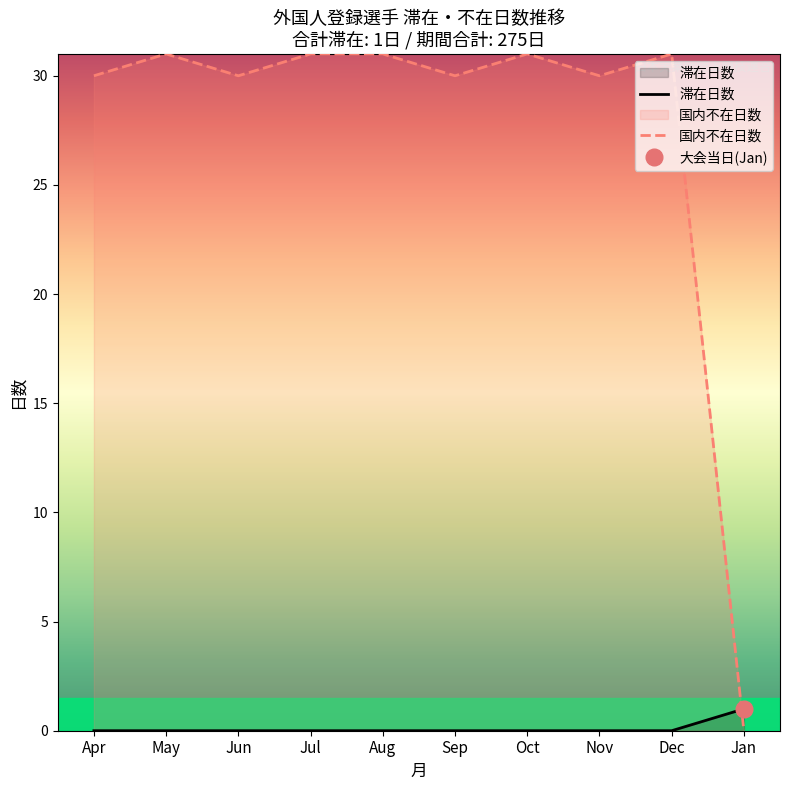

Reading right to left, what are all the values shown in this chart?

滞在日数: 1	0	0	0	0	0	0	0	0	0
国内不在日数: 0	31	30	31	30	31	31	30	31	30